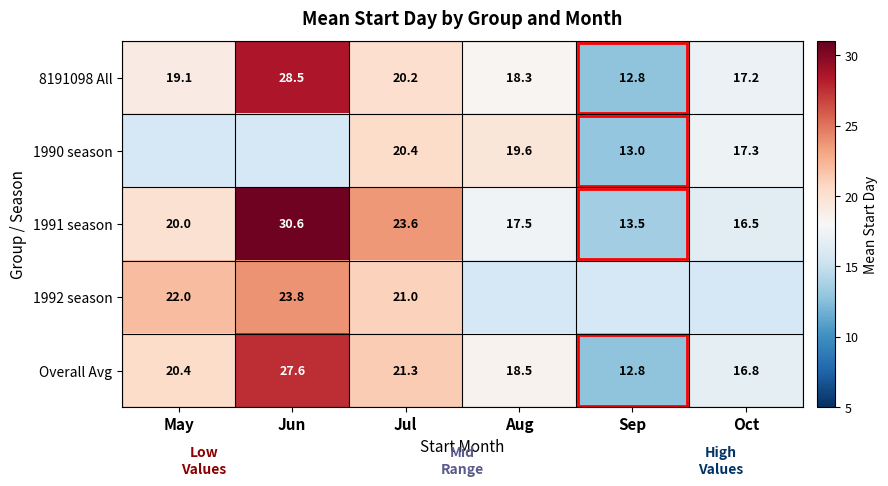

How many data points does each series have?

6